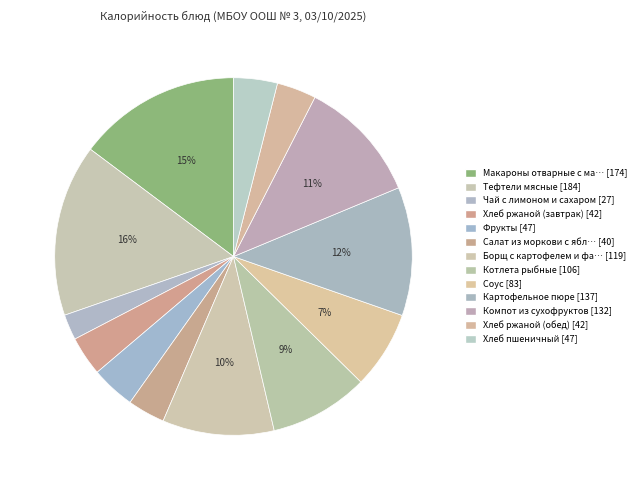

How many slices are in this pie chart?

13